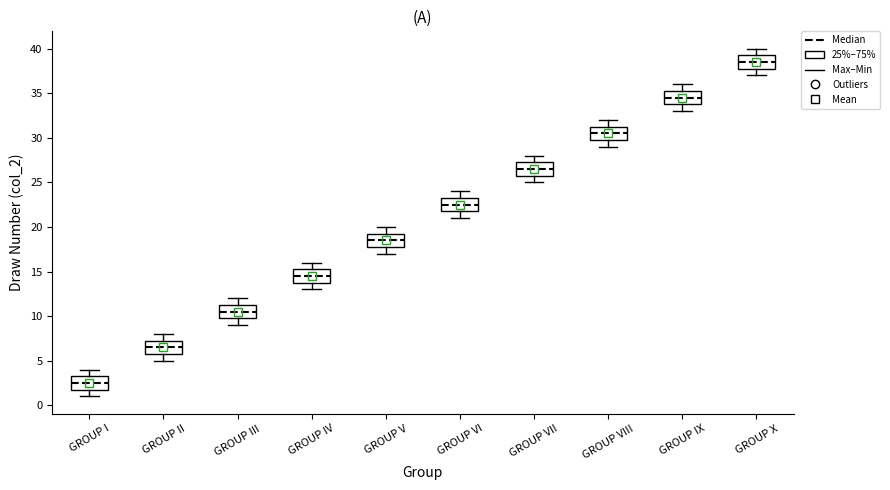

Where does the upper whisker of the box for GROUP IV end on the y-axis? The values are not printed on the chart, so give them approximately, as read against the axis.

16.0